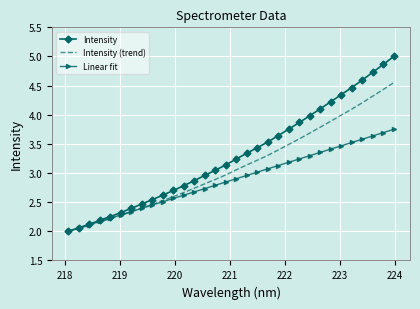

Which series has the widest spread of values?

Intensity